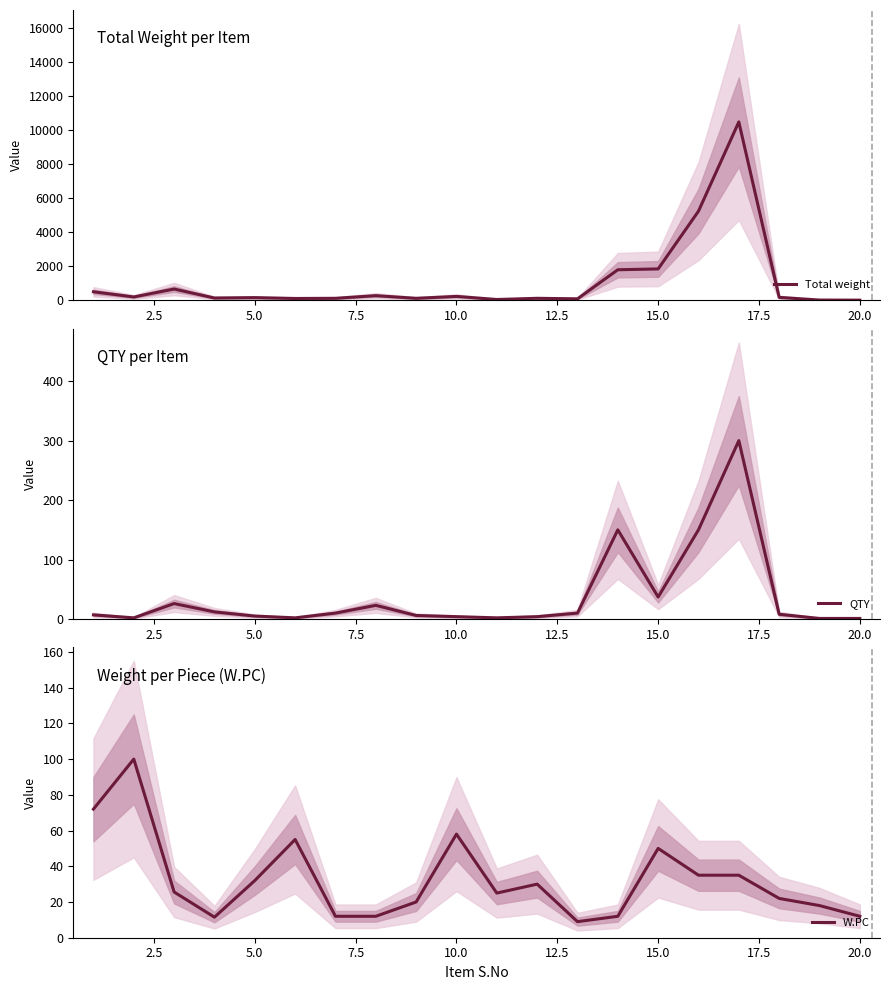

What is the highest value of the Total weight series?

10500.0